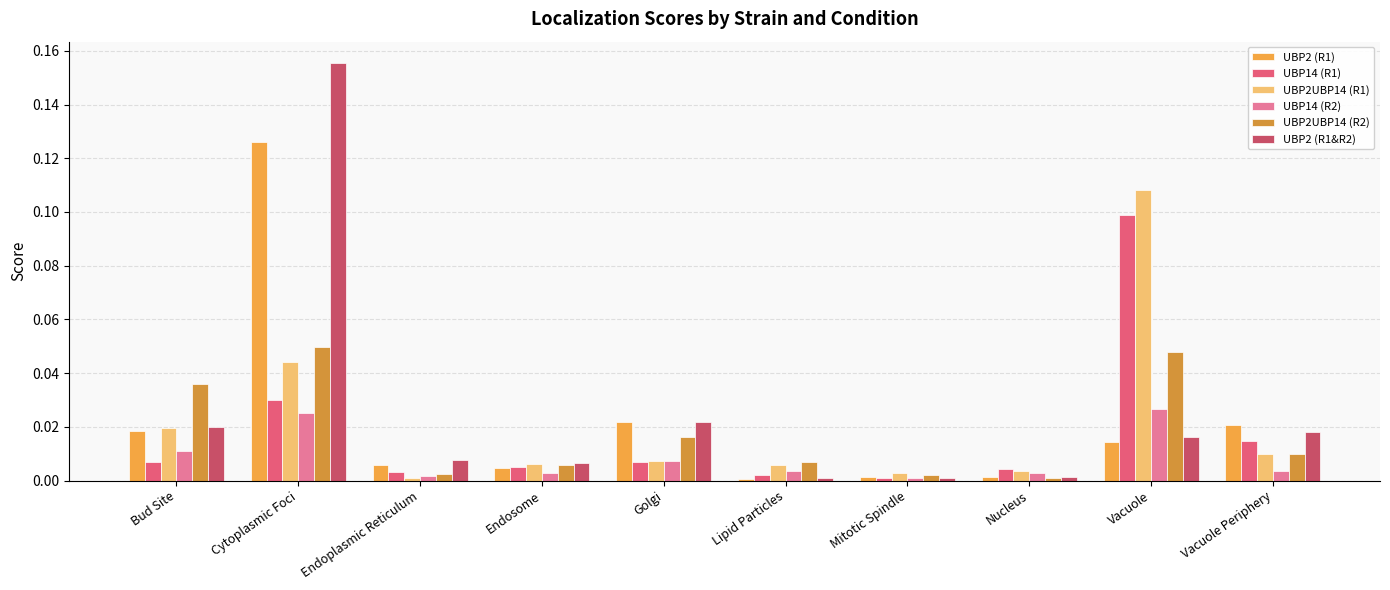

What is the label of the 8th bar from the right?

Endoplasmic Reticulum